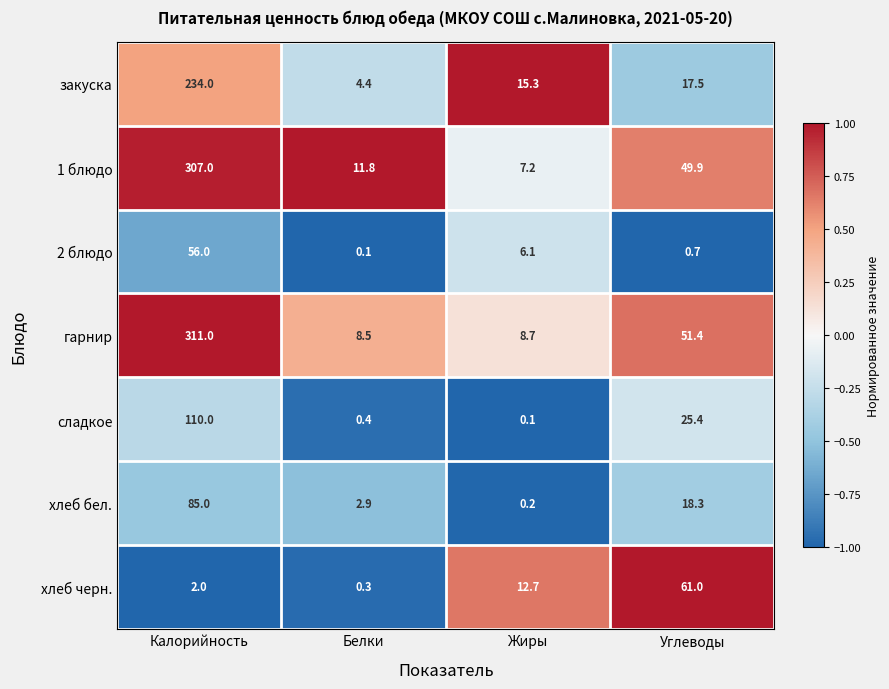

Which series has the largest total across all categories?

гарнир